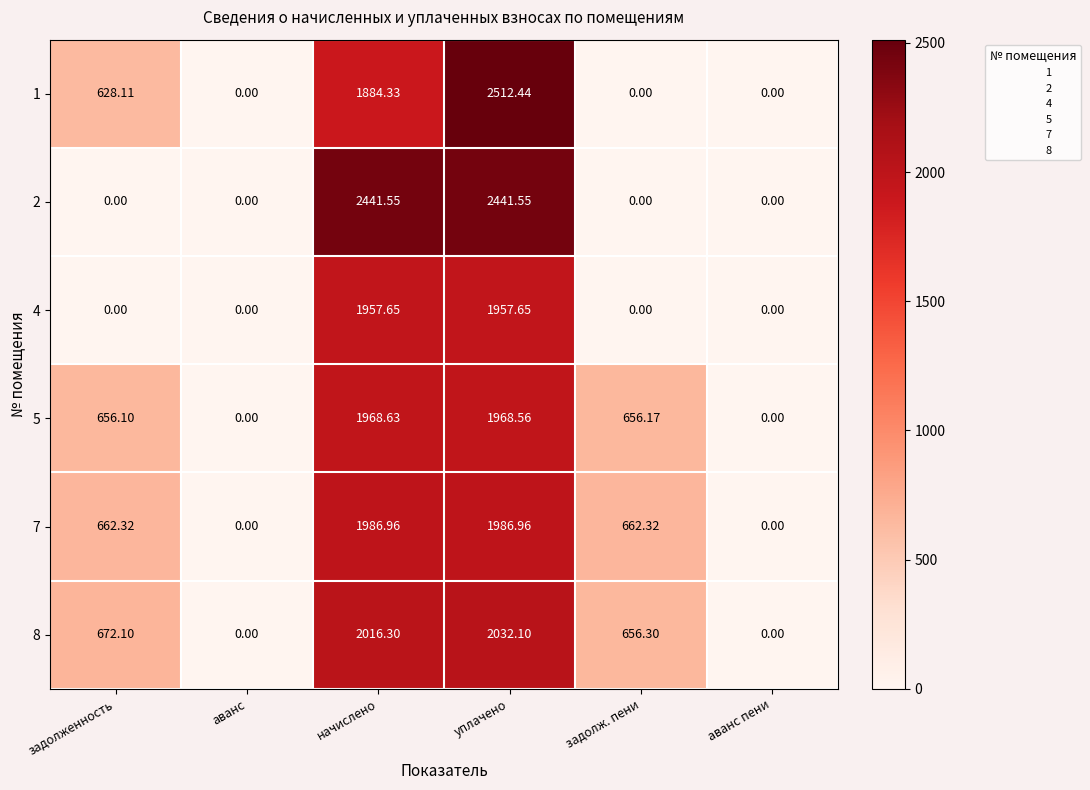

At which label does 1 first exceed 628?

задолженность